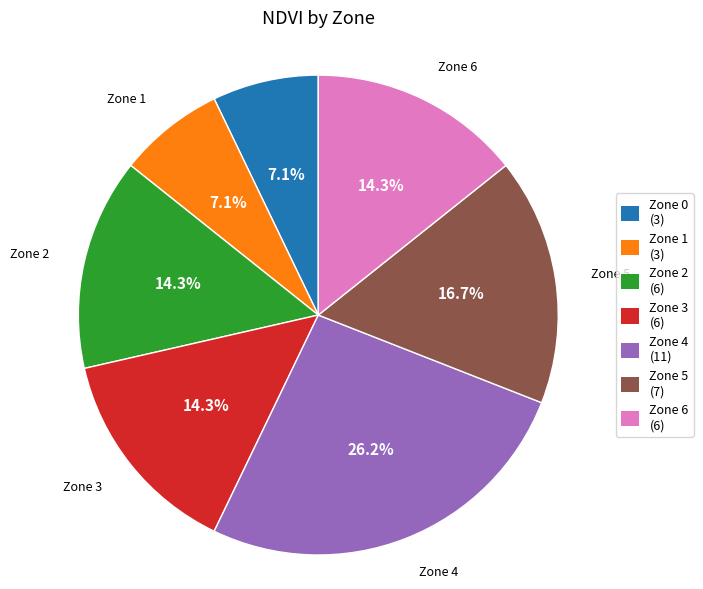

What is the largest slice in the pie chart?

Zone 4